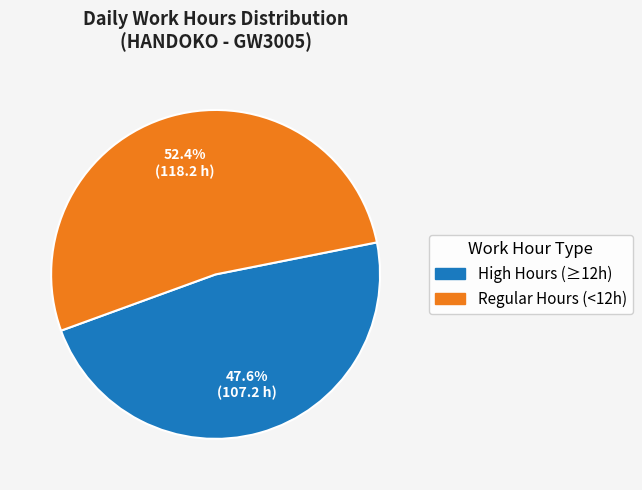

To the nearest percent, what is the difference between the largest and smallest slice percentages?

5%